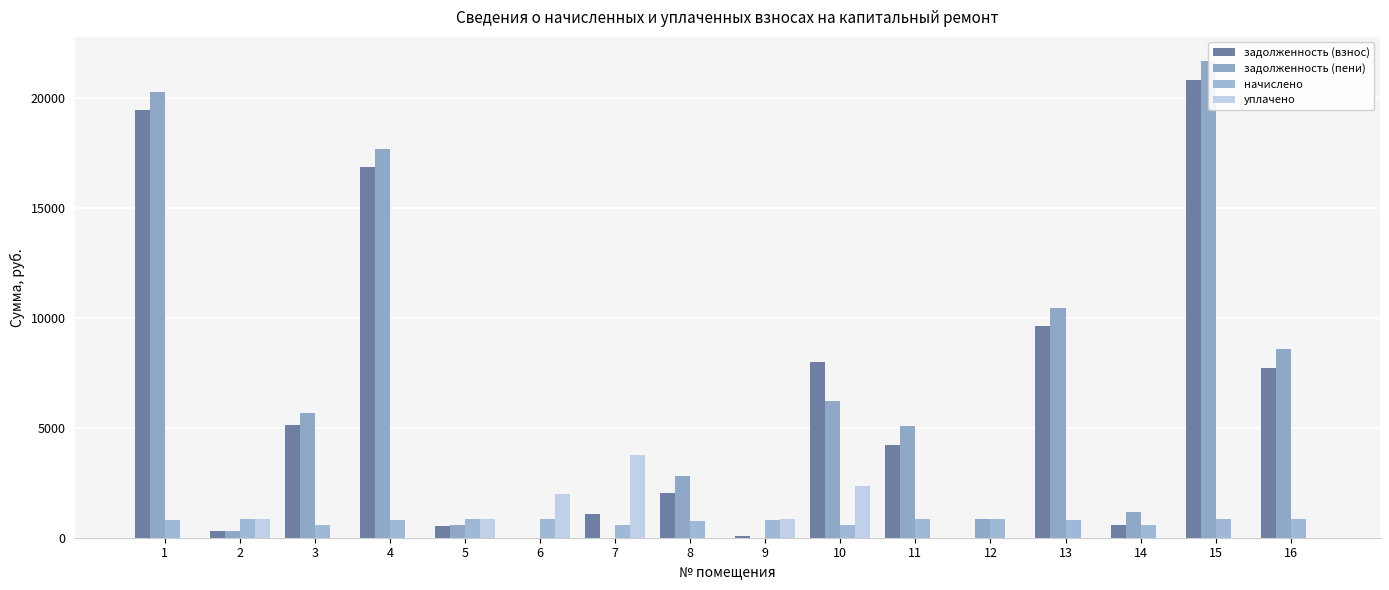

Reading left to right, list all the values displayed in this chart.

задолженность (взнос): 1=19447.3	2=287.3	3=5131.8	4=16856.1	5=552.9	6=0.0	7=1089.0	8=2054.0	9=70.8	10=7981.0	11=4198.5	12=0.0	13=9636.6	14=590.9	15=20812.8	16=7724.5
задолженность (пени): 1=20252.7	2=287.2	3=5687.6	4=17655.6	5=557.7	6=0.0	7=0.0	8=2824.2	9=0.0	10=6213.9	11=5060.4	12=835.9	13=10436.1	14=1181.7	15=21674.7	16=8561.1
начислено: 1=805.4	2=863.9	3=555.8	4=799.5	5=836.5	6=861.9	7=587.0	8=770.2	9=799.5	10=590.9	11=861.9	12=836.5	13=799.5	14=590.9	15=861.9	16=836.5
уплачено: 1=0.0	2=864.0	3=0.0	4=0.0	5=831.7	6=2000.0	7=3780.4	8=0.0	9=870.3	10=2358.0	11=0.0	12=0.0	13=0.0	14=0.0	15=0.0	16=0.0